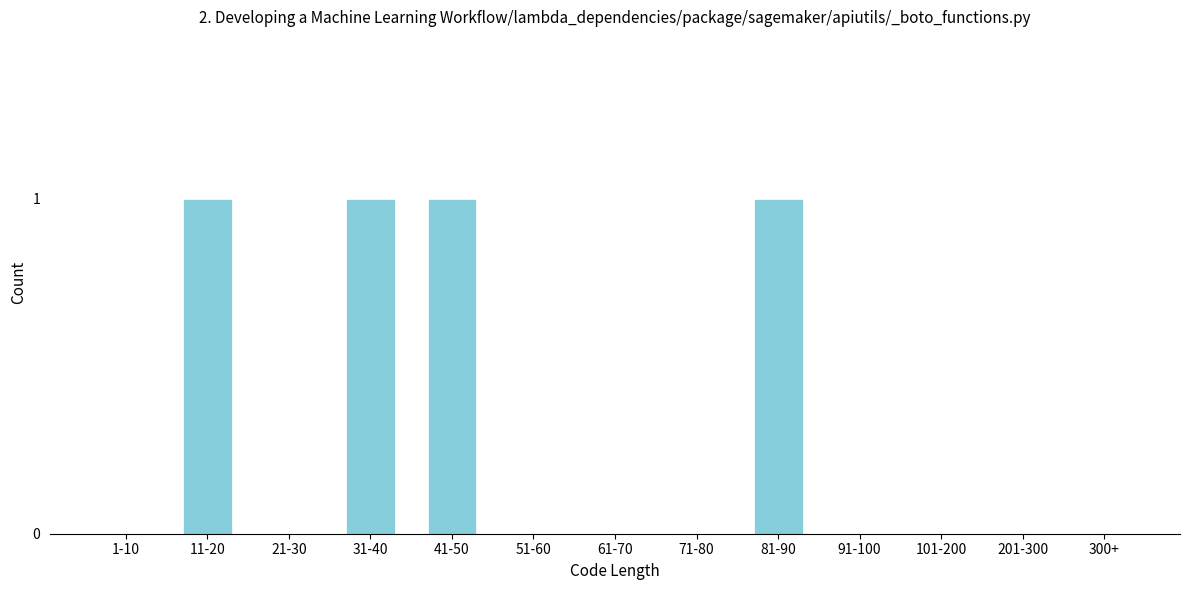

Reading left to right, transcribe all the data shown in this chart.

1-10=0	11-20=1	21-30=0	31-40=1	41-50=1	51-60=0	61-70=0	71-80=0	81-90=1	91-100=0	101-200=0	201-300=0	300+=0